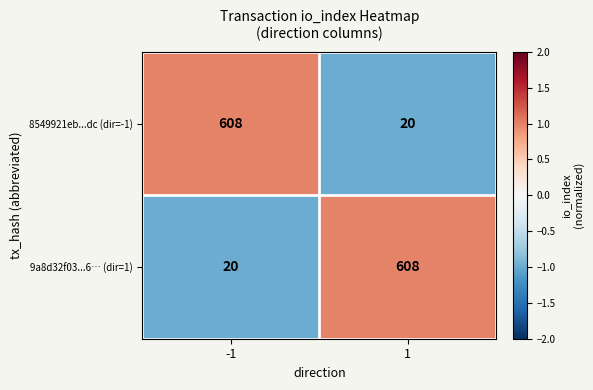

At 1, list the series in order from largest to smallest.

9a8d32f03...6… (dir=1), 8549921eb...dc (dir=-1)